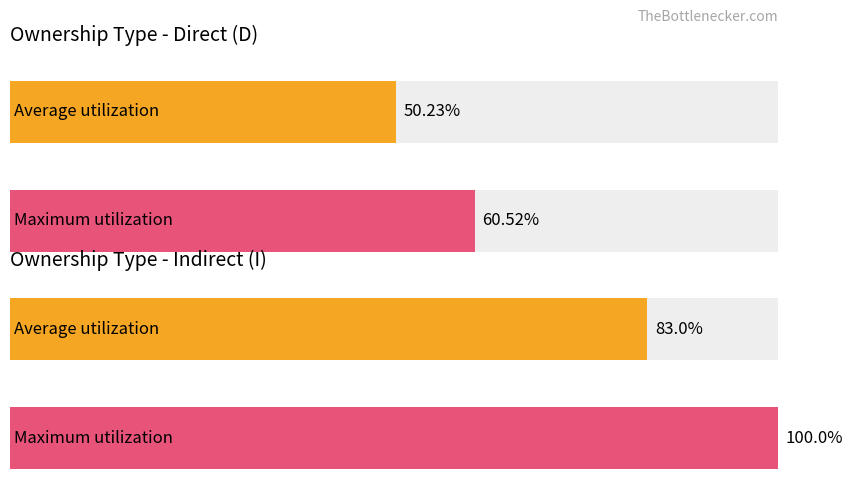

Which series has the widest spread of values?

Maximum utilization